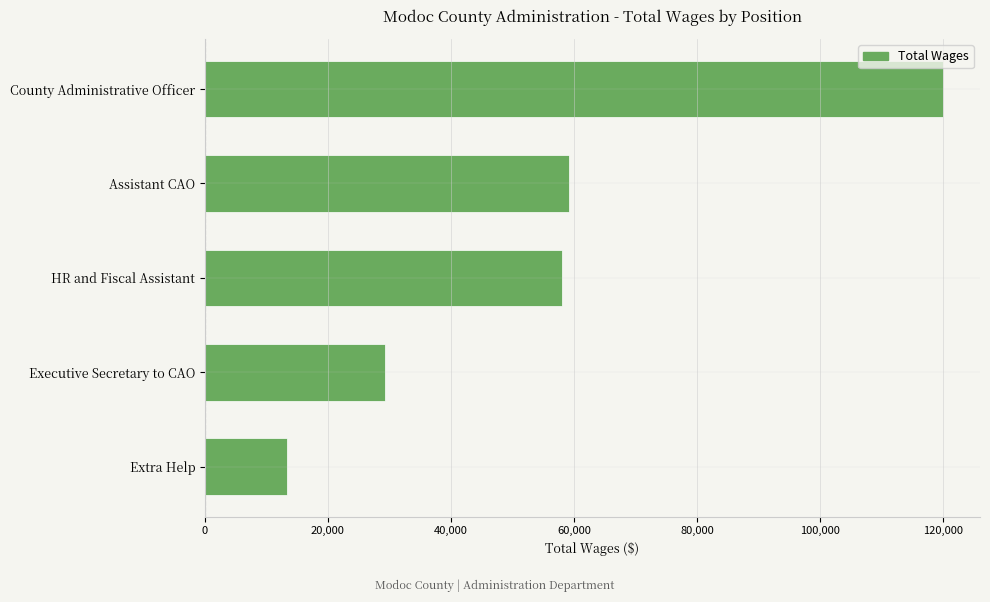

Reading bottom to top, list all the values displayed in this chart.

13403	29353	58091	59172	120000